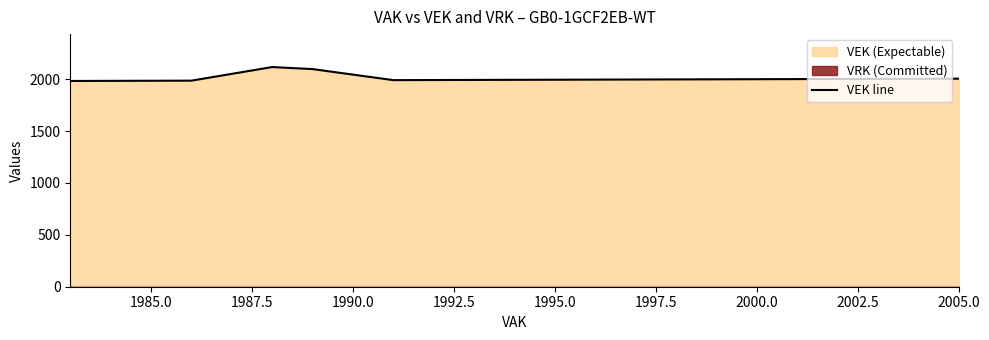

What is the difference between the maximum and minimum values?

134.0